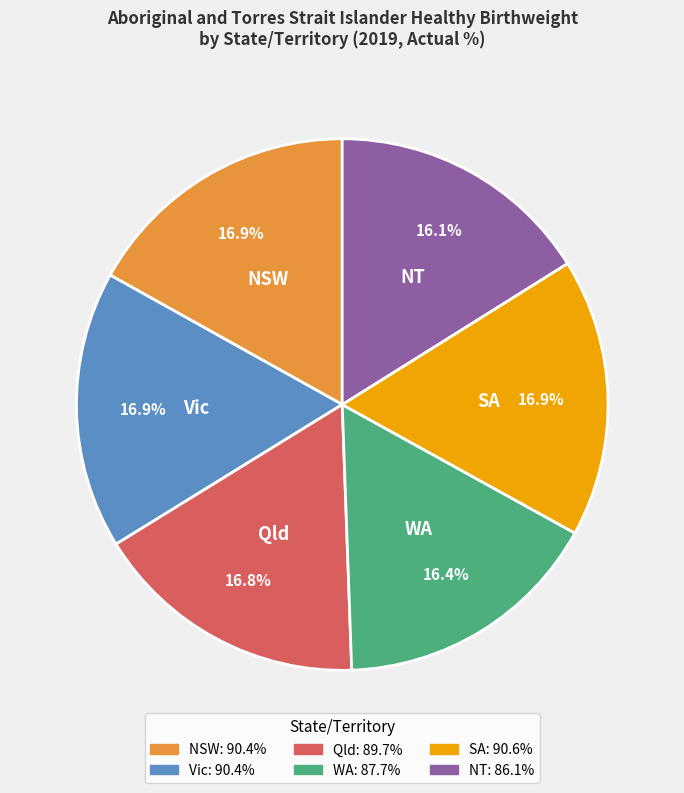

Count the number of slices in the pie.

6